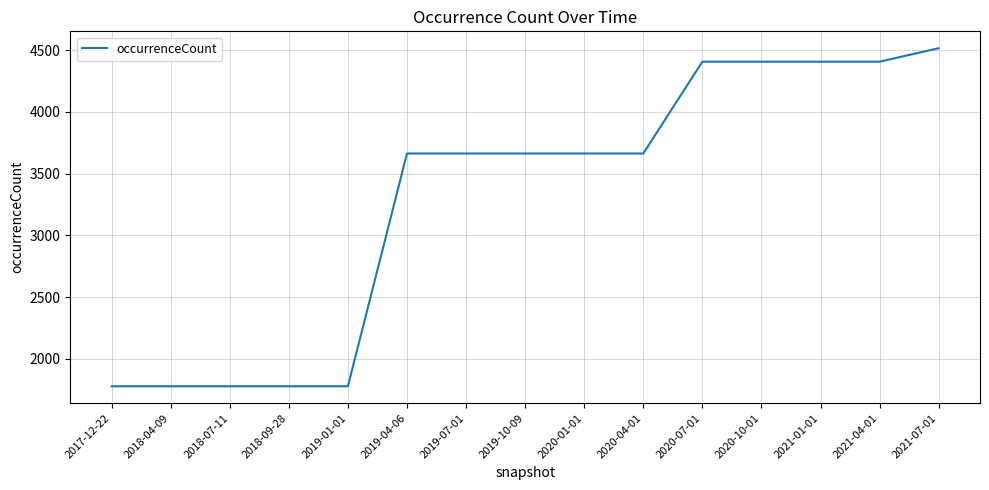

What is the smallest value displayed?

1779